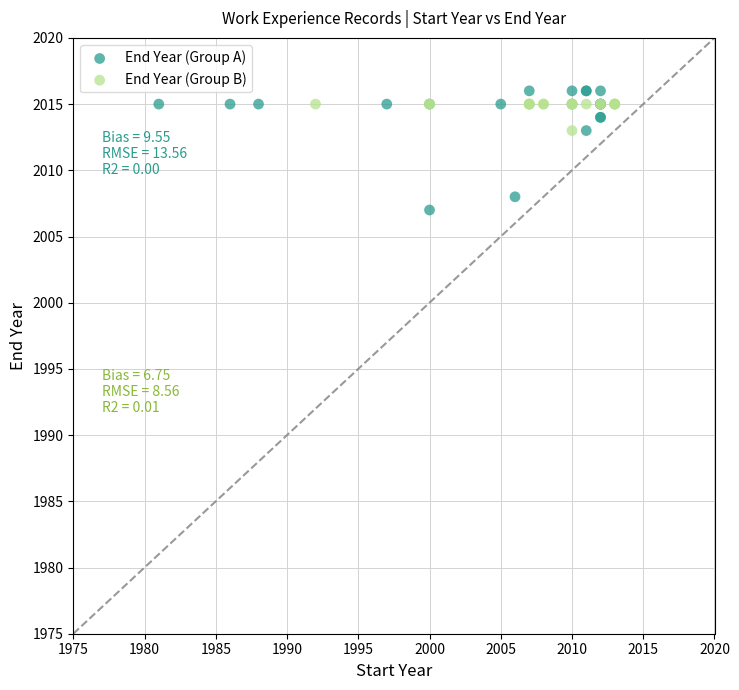

Which series reaches the maximum Y coordinate?

End Year (Group A)